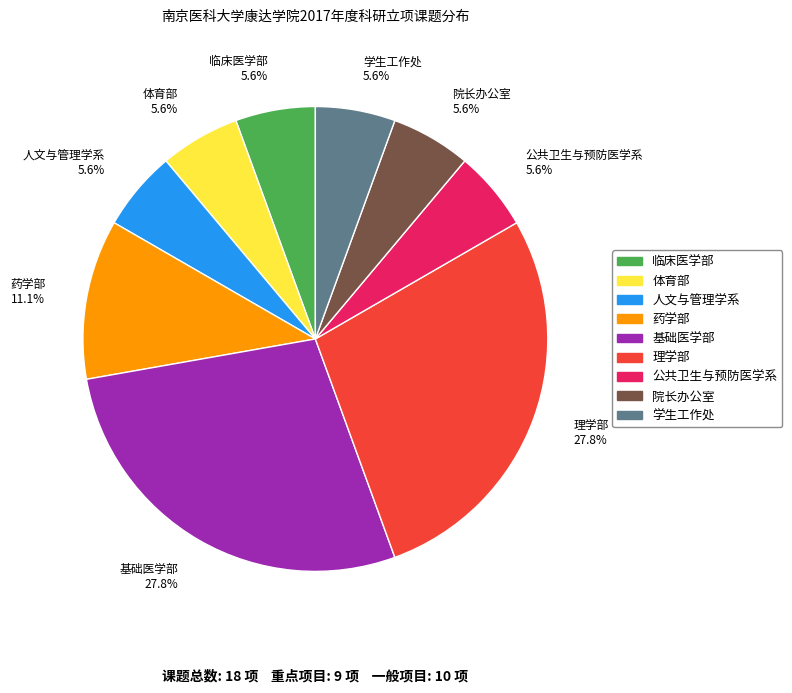

Count the number of slices in the pie.

9